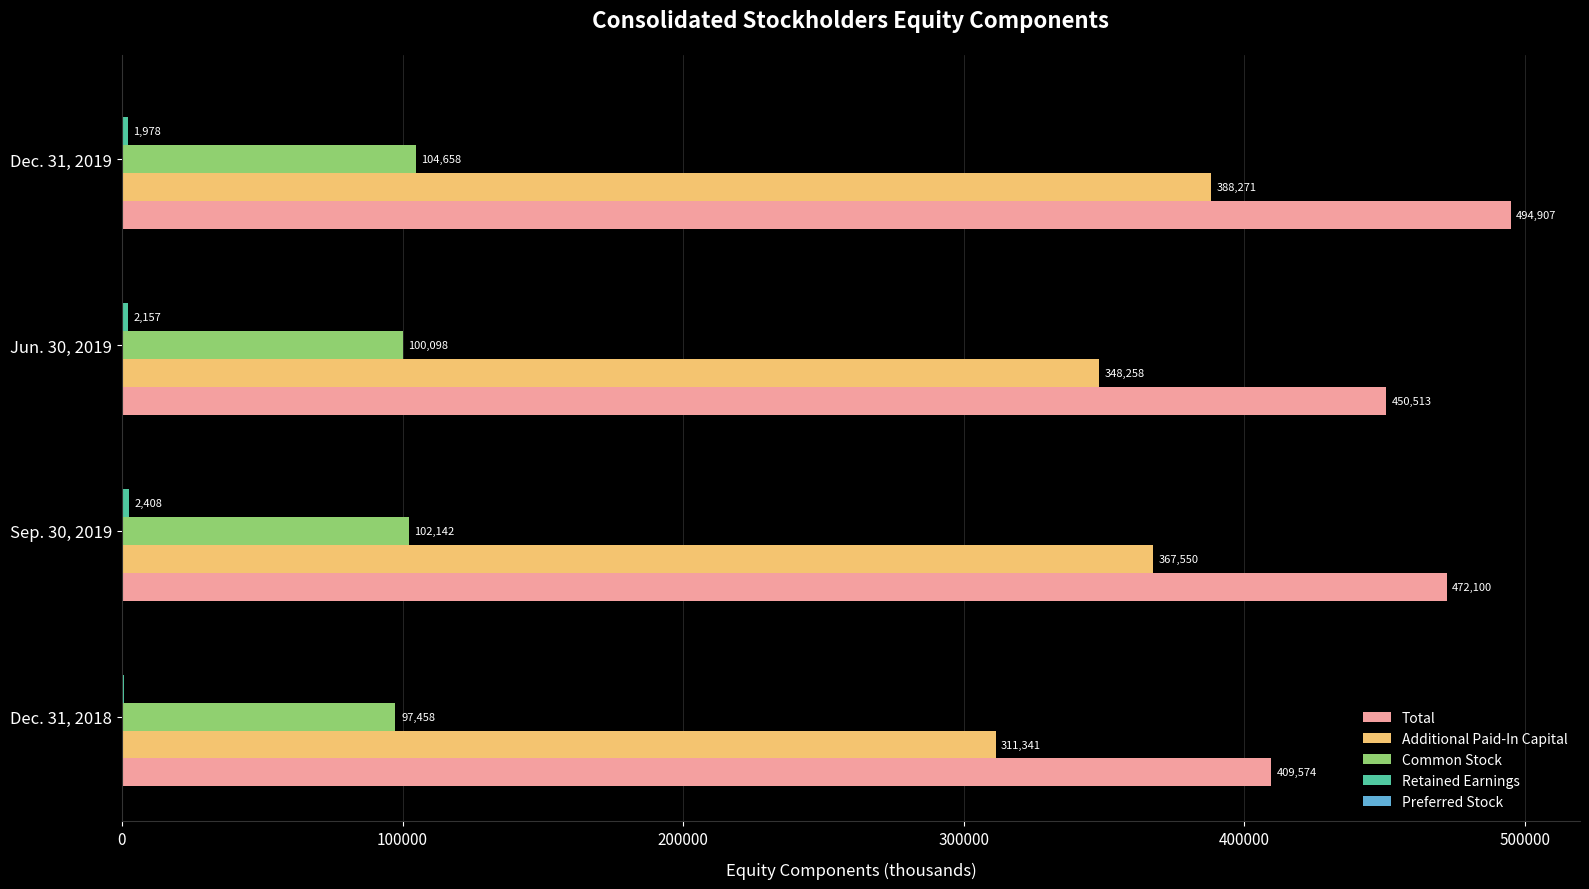

What value does the Total series have at Dec. 31, 2018, to the nearest 10?

409570